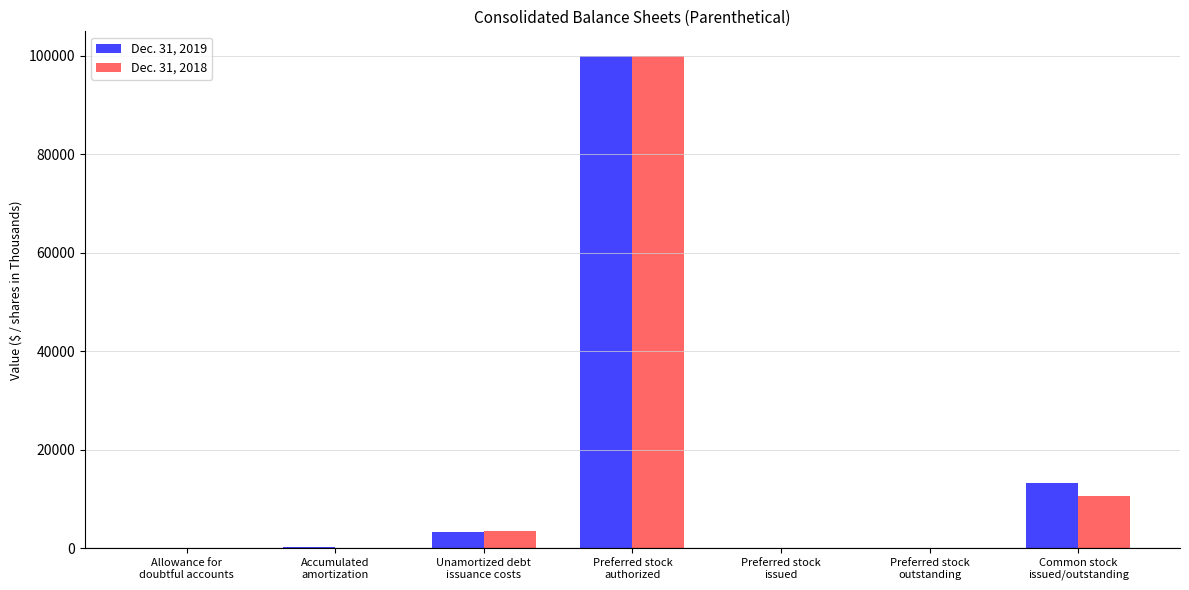

What are all the series names shown in the legend?

Dec. 31, 2019, Dec. 31, 2018